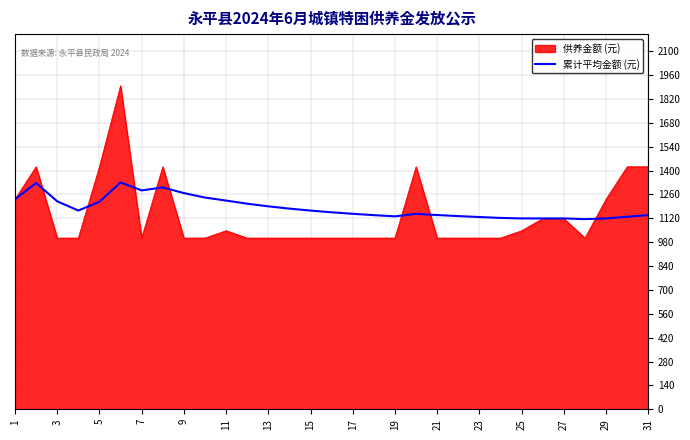

What is the maximum value shown in the chart?

1897.0